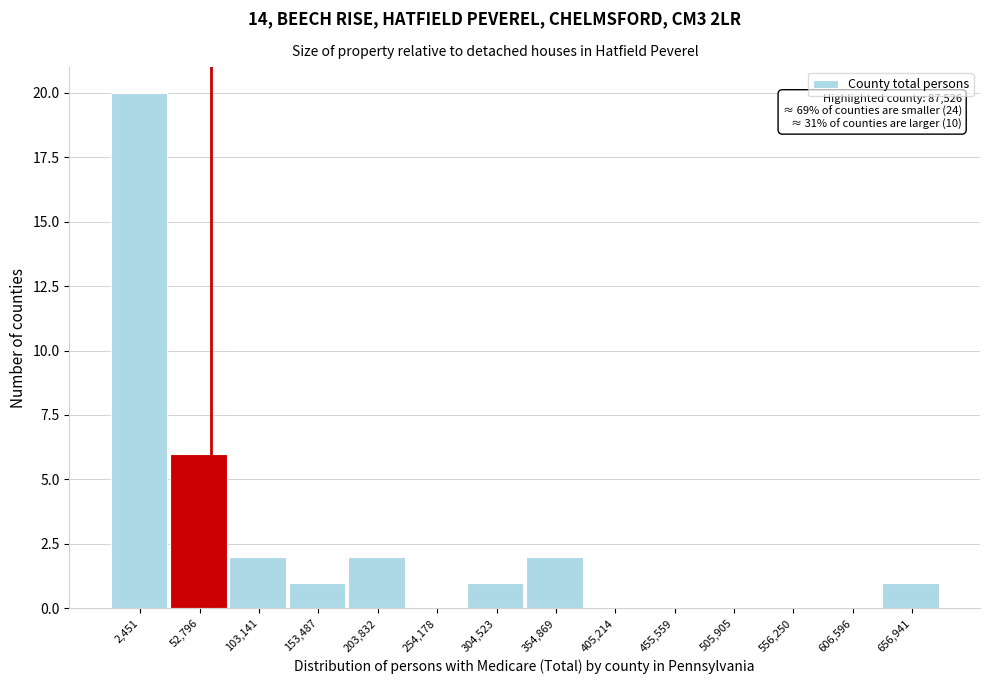

Reading right to left, list all the values displayed in this chart.

656,941=1	606,596=0	556,250=0	505,905=0	455,559=0	405,214=0	354,869=2	304,523=1	254,178=0	203,832=2	153,487=1	103,141=2	52,796=6	2,451=20